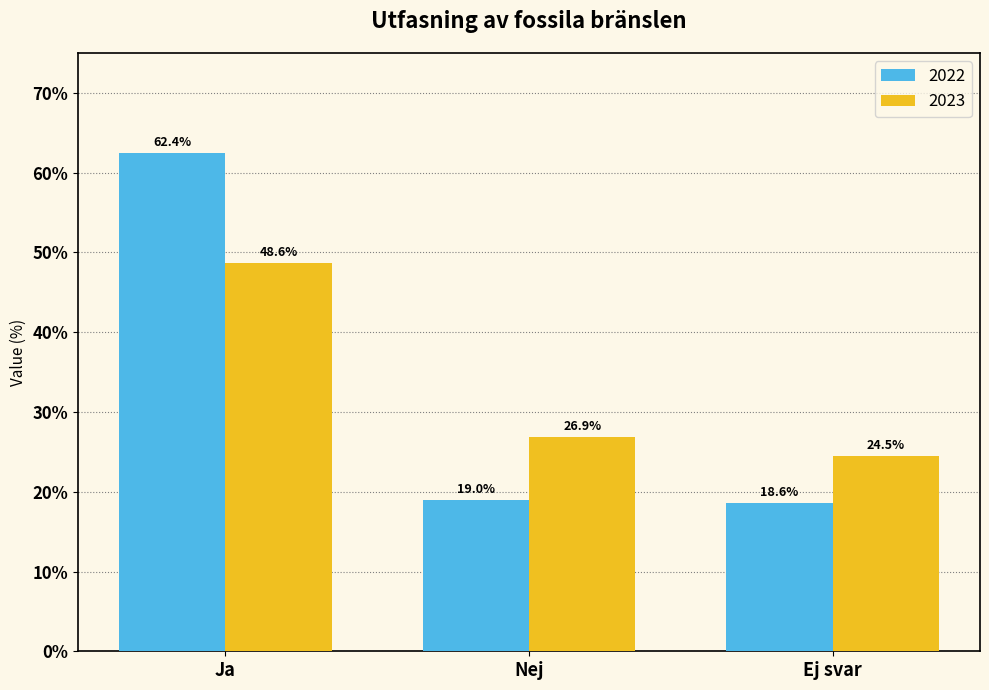

What is the total value across all series at Nej?

45.9